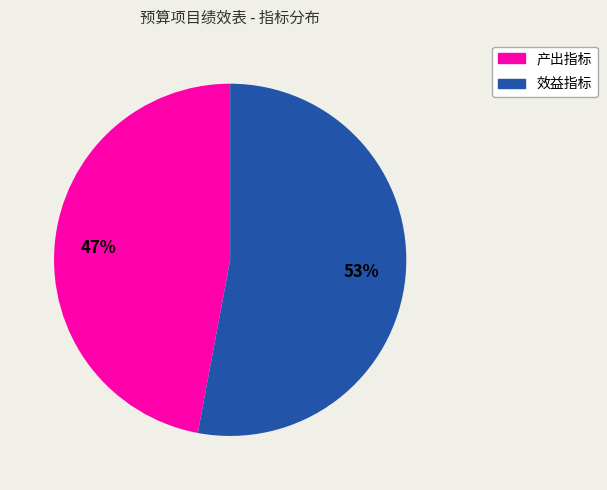

Rank the categories by value from highest to lowest.

效益指标, 产出指标